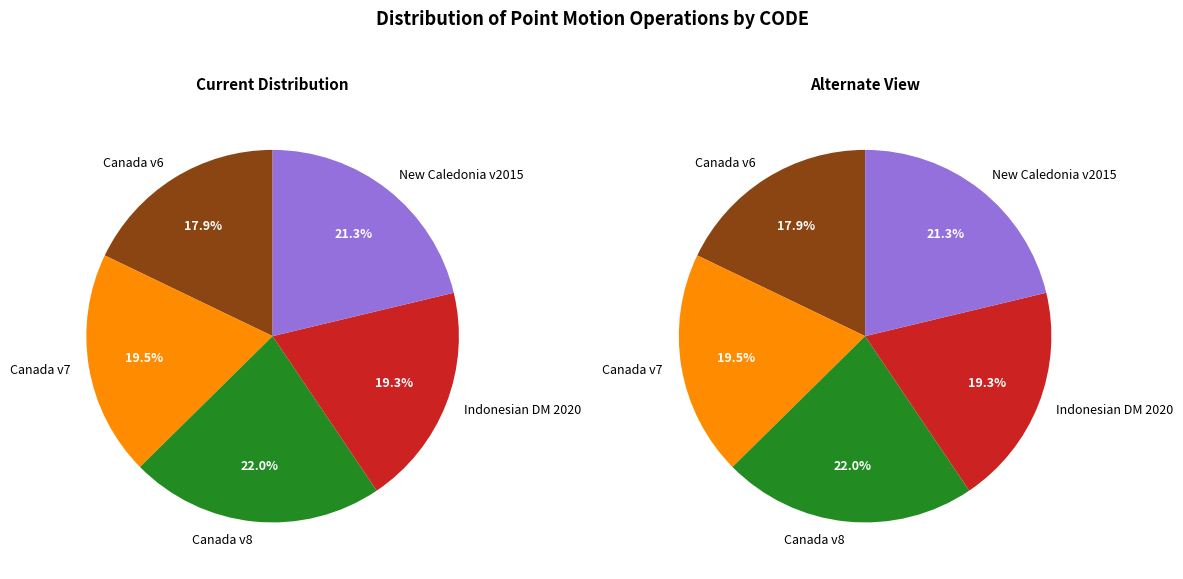

Is it true that Canada velocity grid v8 is 29% of the pie?

False